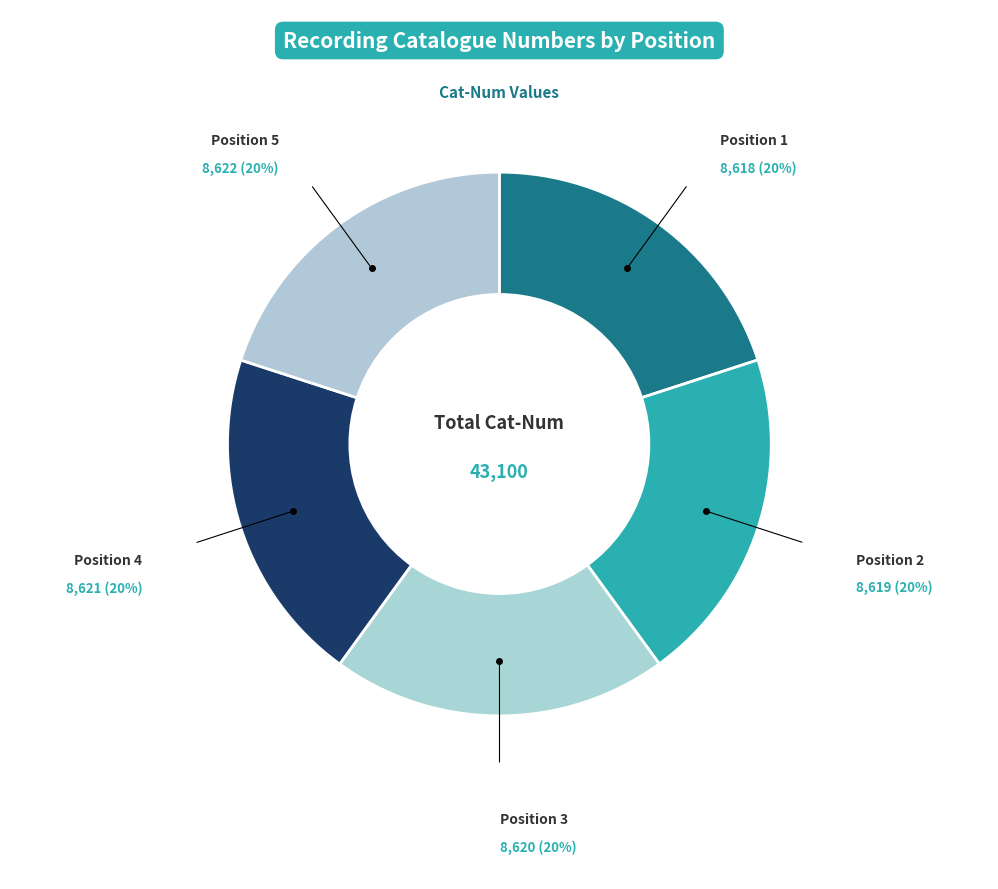

Count the number of slices in the pie.

5